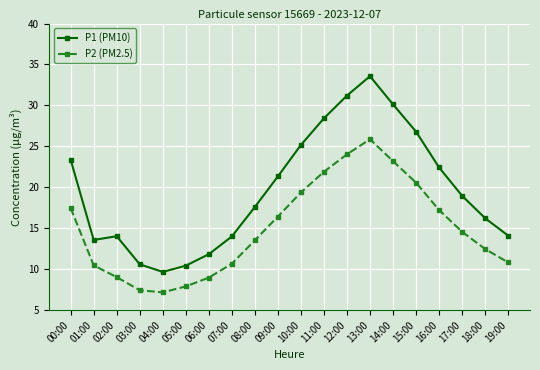

At which category is the sum across all series the highest?

13:00